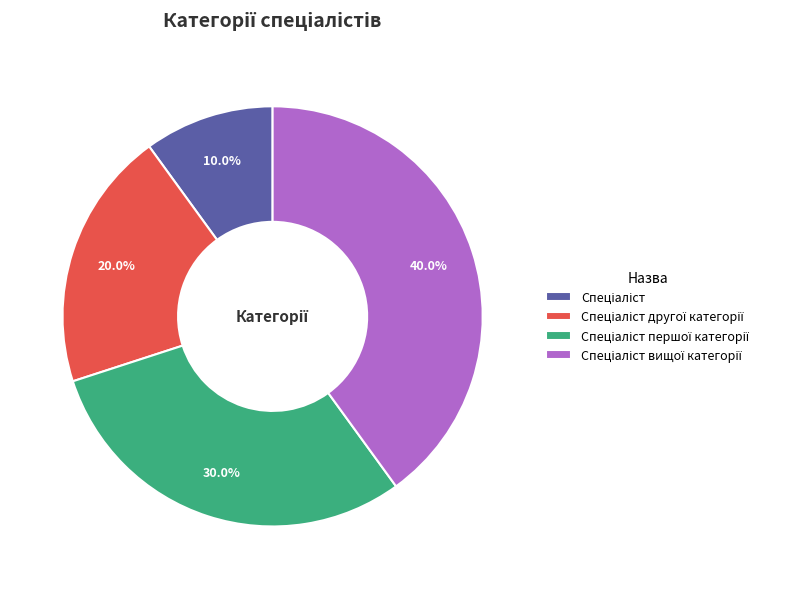

How many slices are in this pie chart?

4